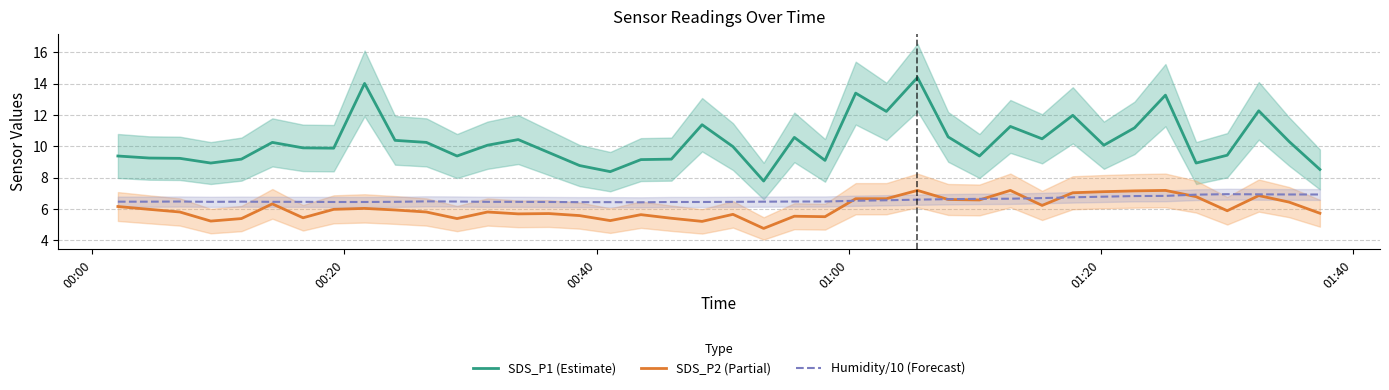

What is the minimum value for SDS_P2 (Partial)?

4.8